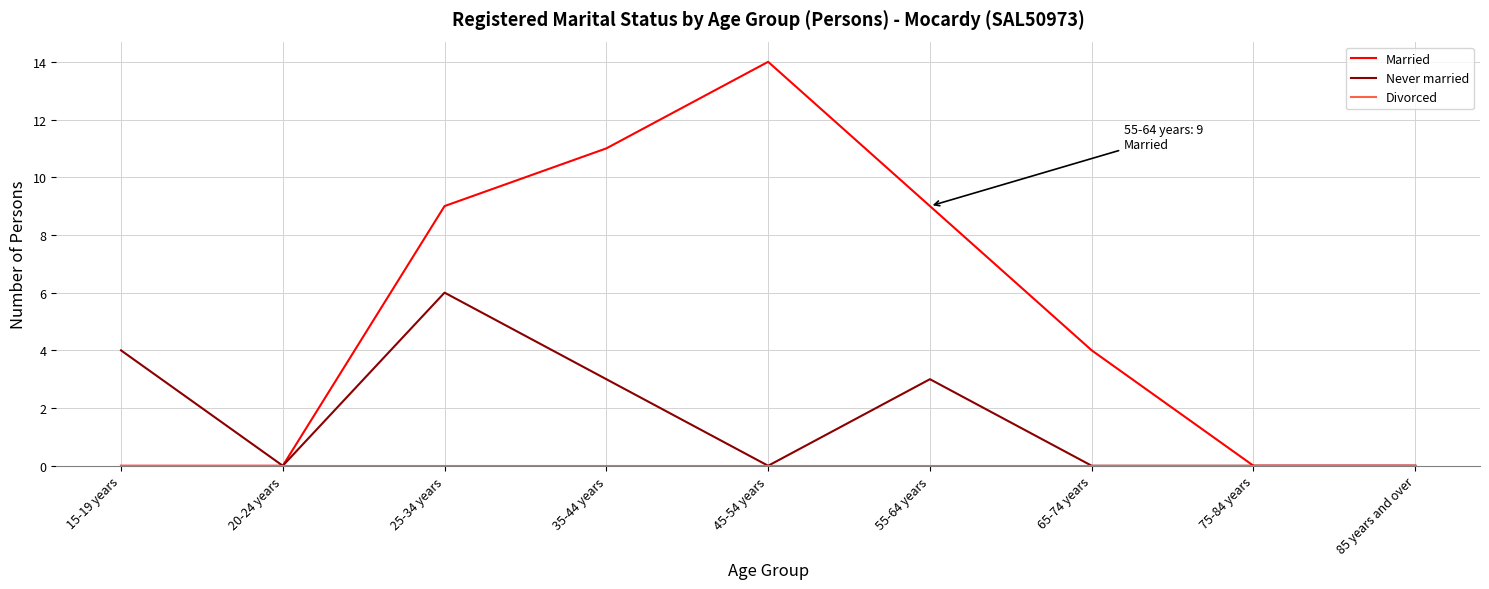

At which category is the sum across all series the highest?

25-34 years